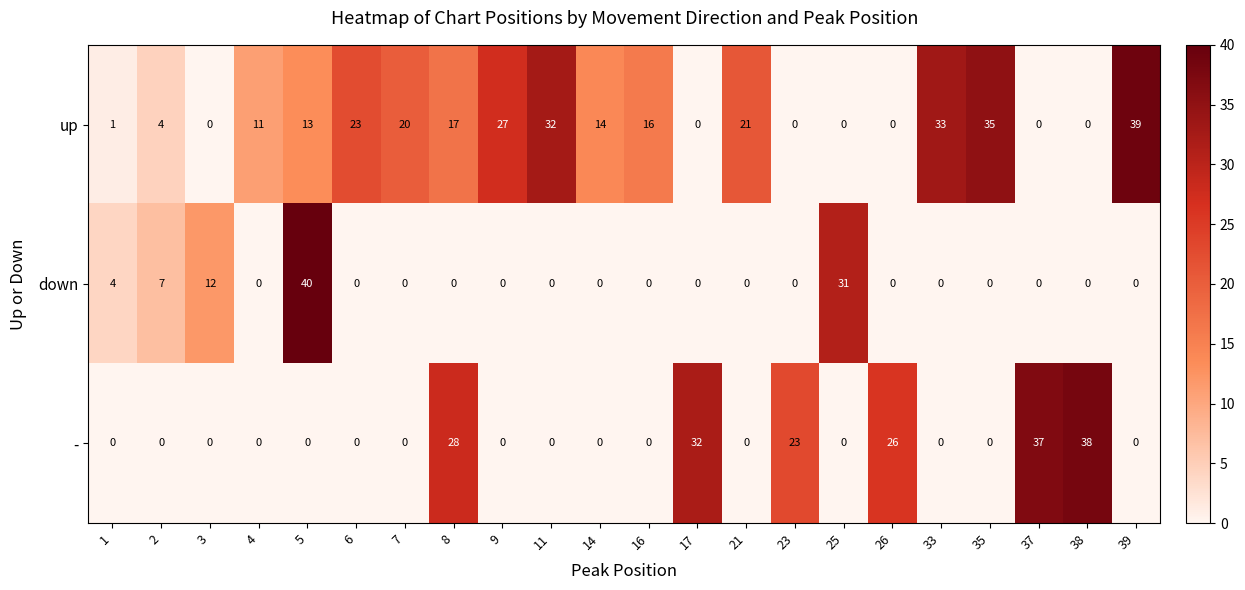

Which series has the largest range (max minus min)?

down